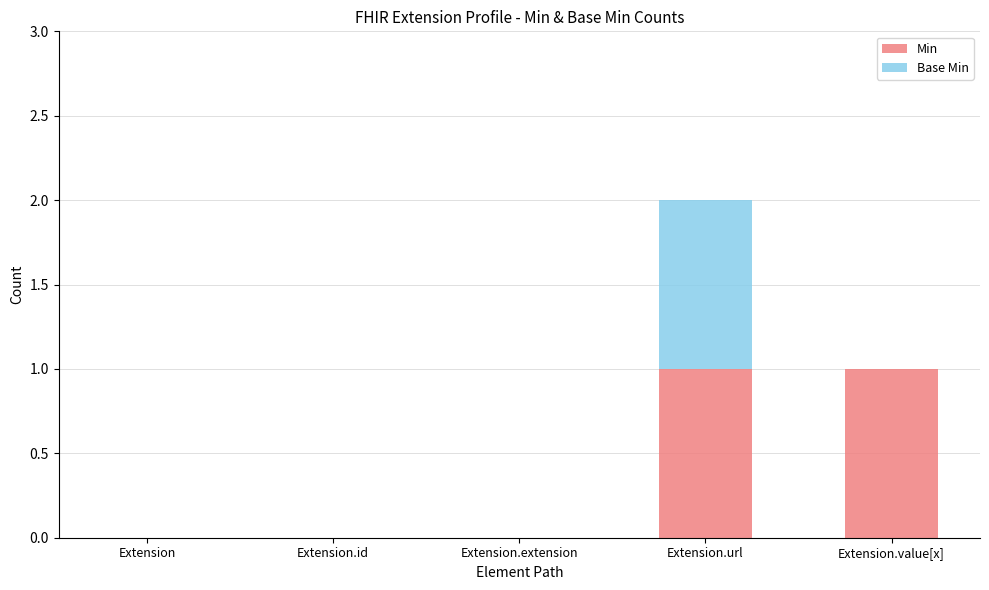

Is it true that Min equals -1 at Extension.extension?

False